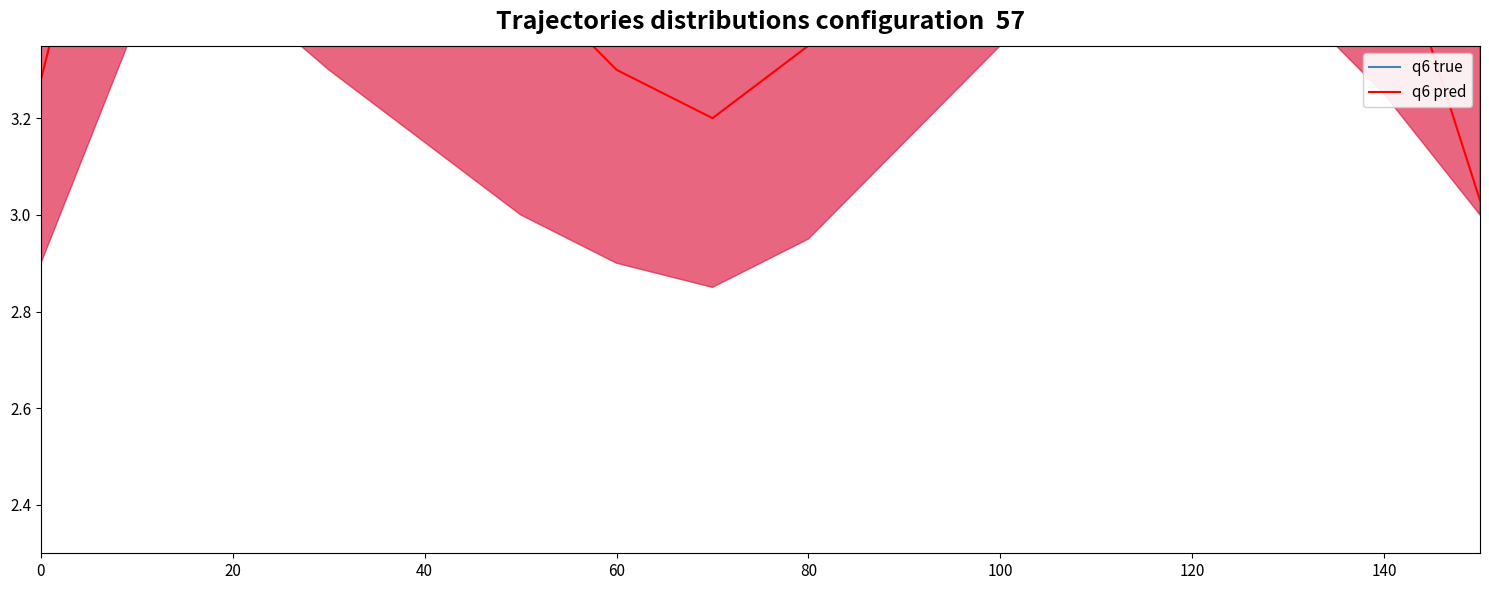

What is the difference between the q6 true values at 60 and 0?

4.6